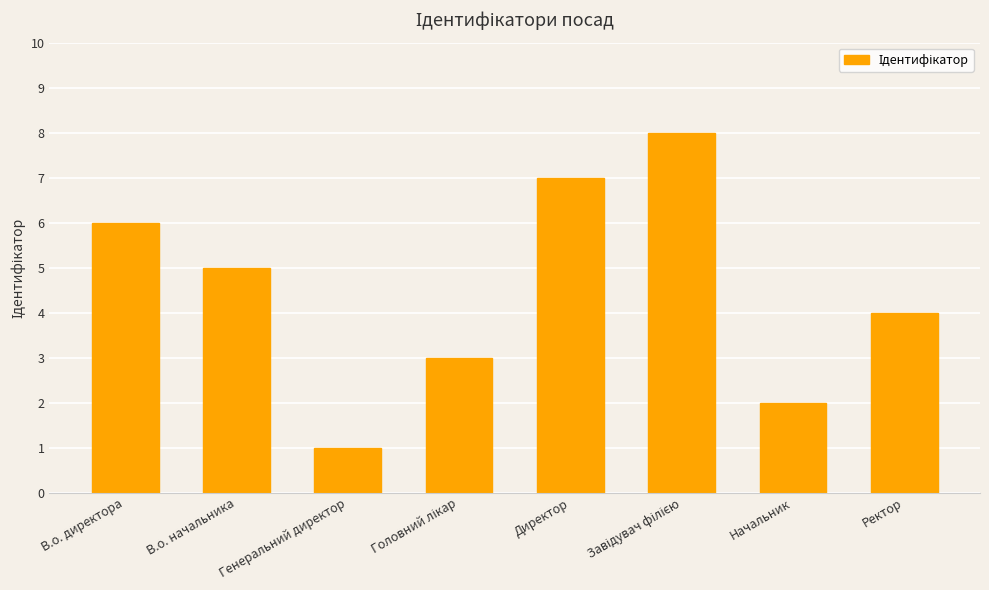

What is the label of the 1st bar from the left?

В.о. директора